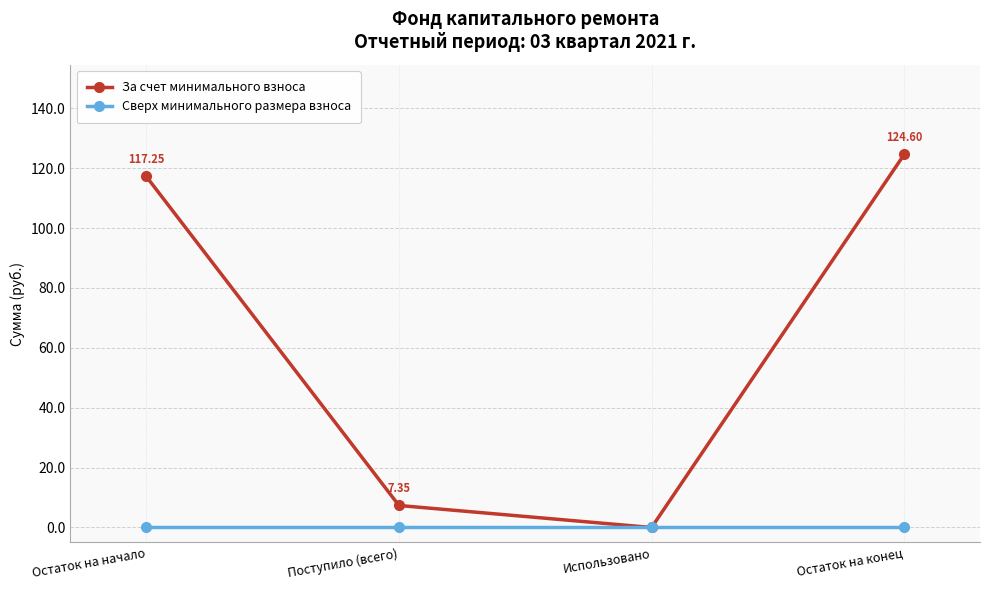

Does the chart have visible grid lines?

Yes